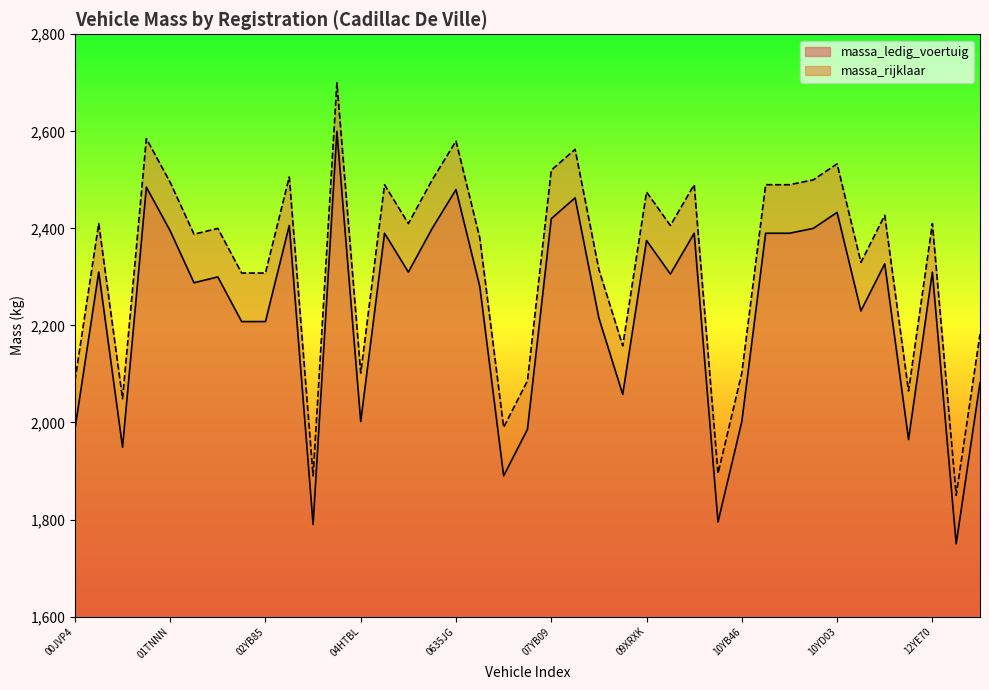

What is the spread (max minus min) of values at 10YB46?

100